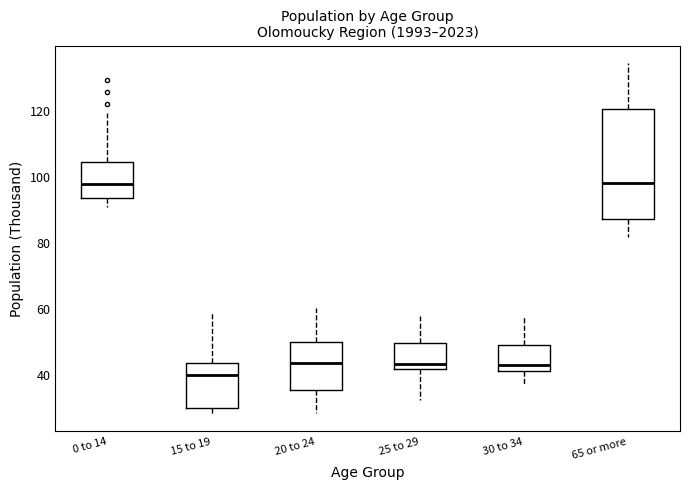

Comparing the boxes themselves (not the whiskers), which one is the tallest?

65 or more